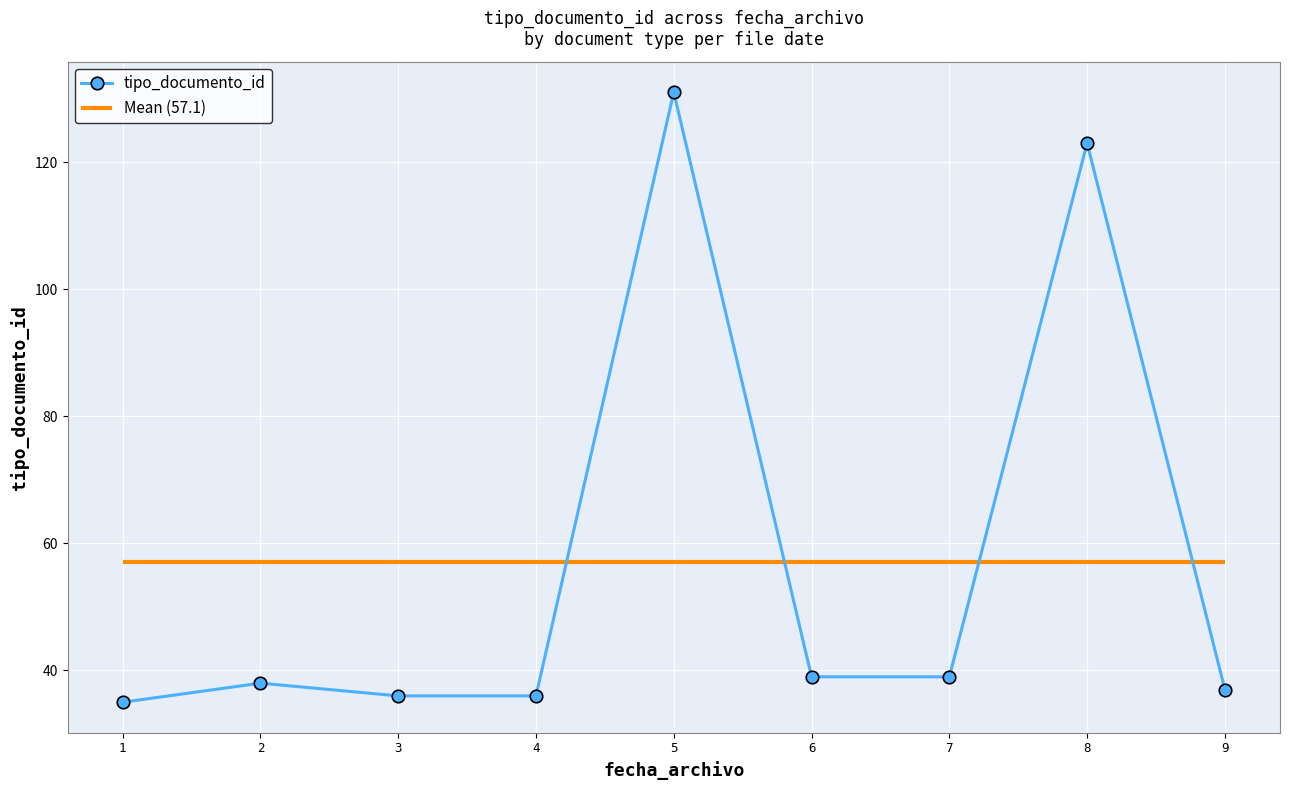

Rank the categories by value from highest to lowest.

5, 8, 6, 7, 2, 9, 3, 4, 1